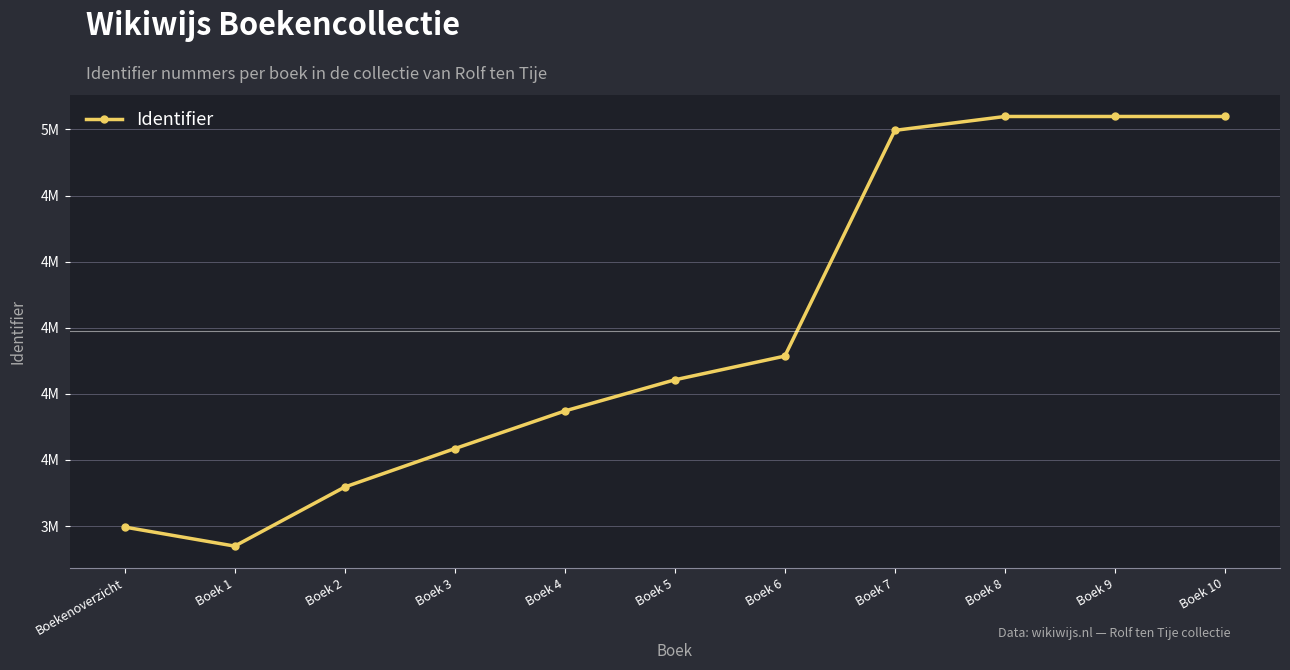

List the labels in order of value, smallest first.

Boek 1, Boekenoverzicht, Boek 2, Boek 3, Boek 4, Boek 5, Boek 6, Boek 7, Boek 8, Boek 9, Boek 10